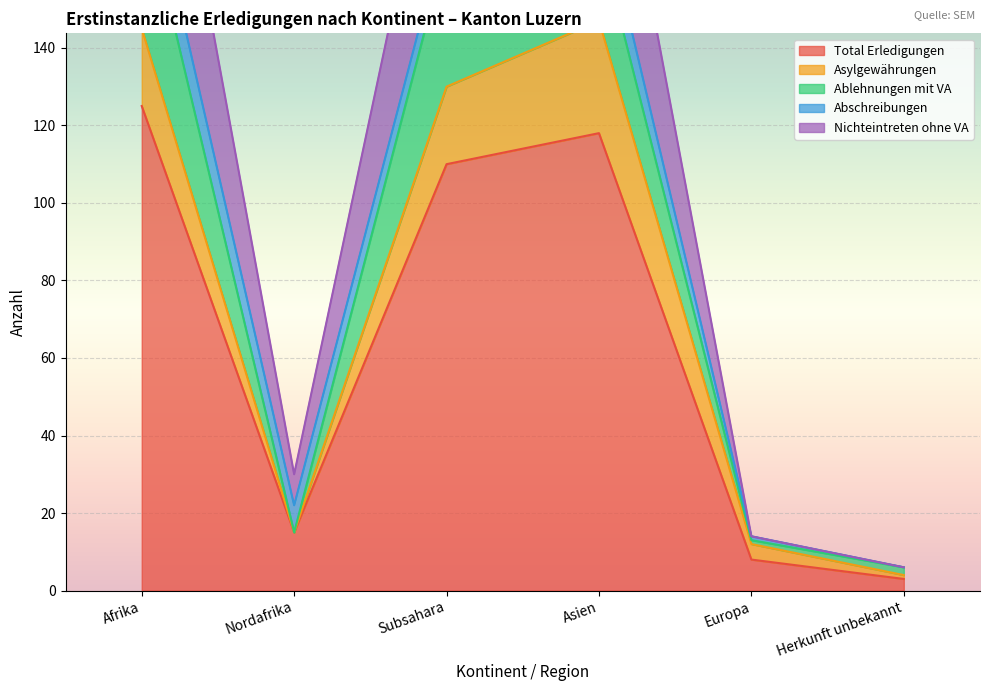

The value of Abschreibungen at Afrika is 20. True or false?

False